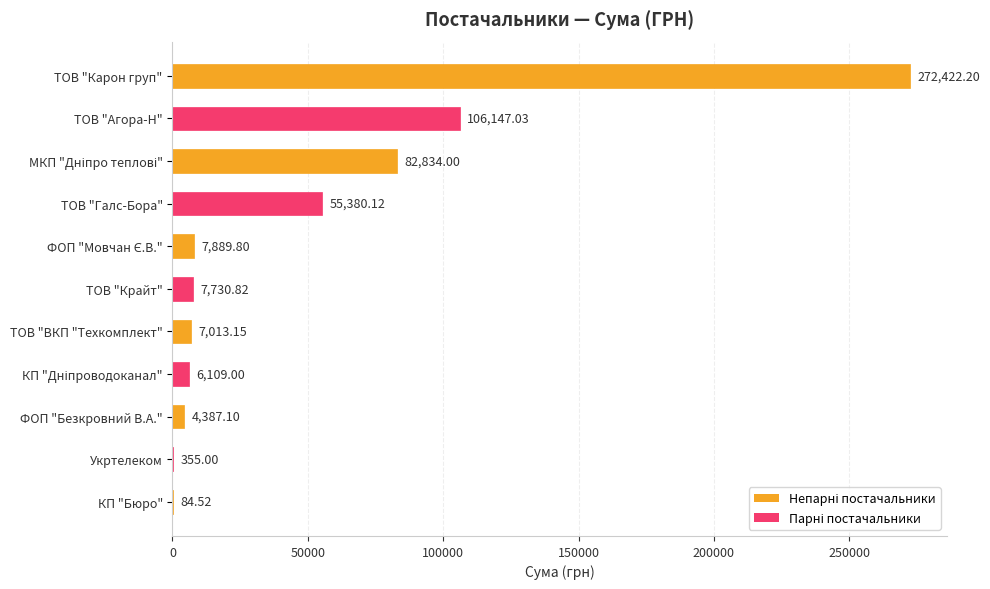

What is the average value?

50032.1